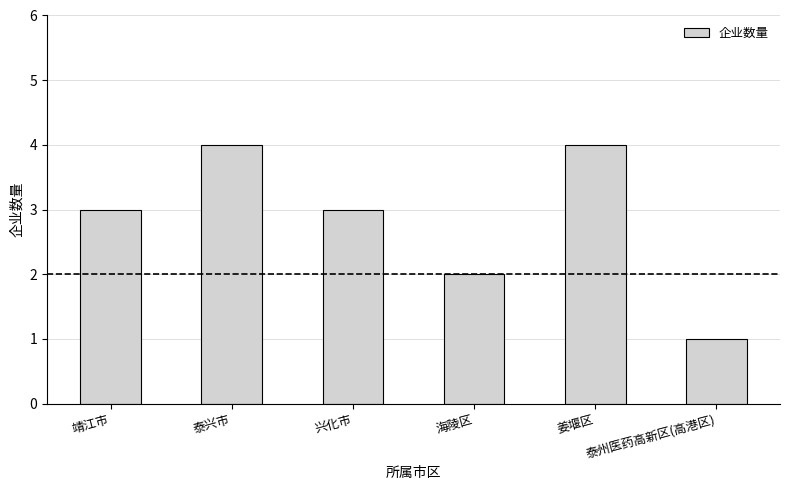

What position from the left is 兴化市?

3